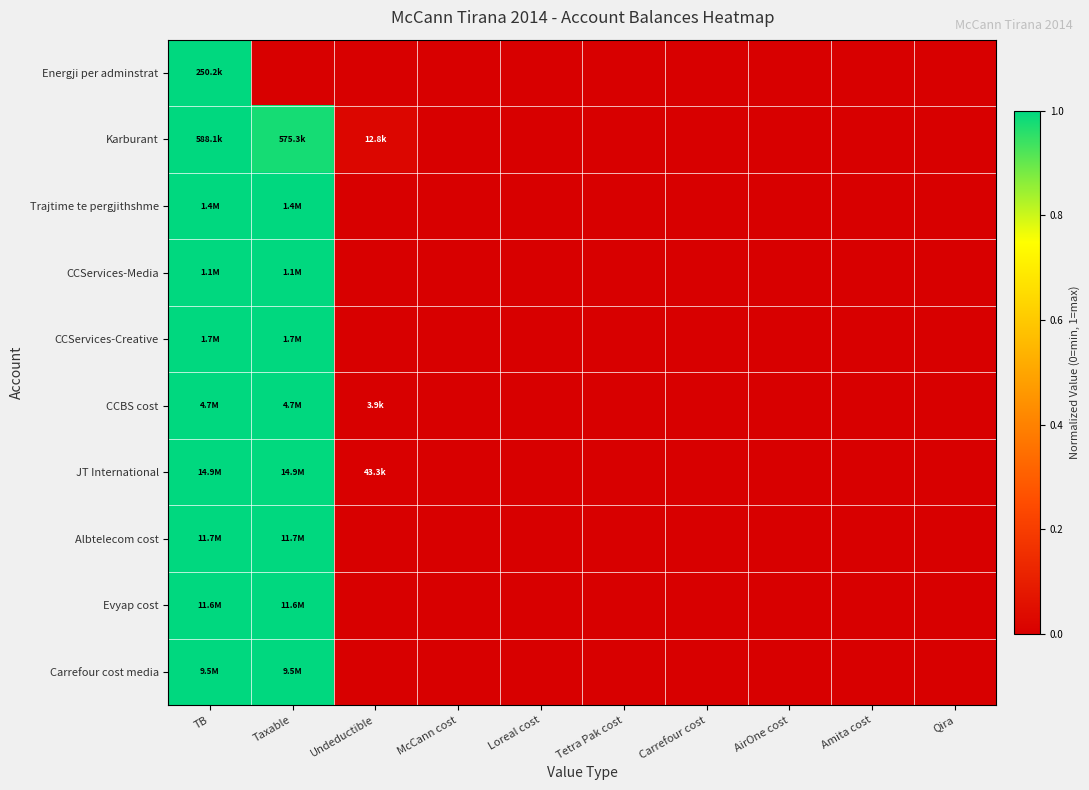

Which has a higher value, Qira or Taxable?

Qira